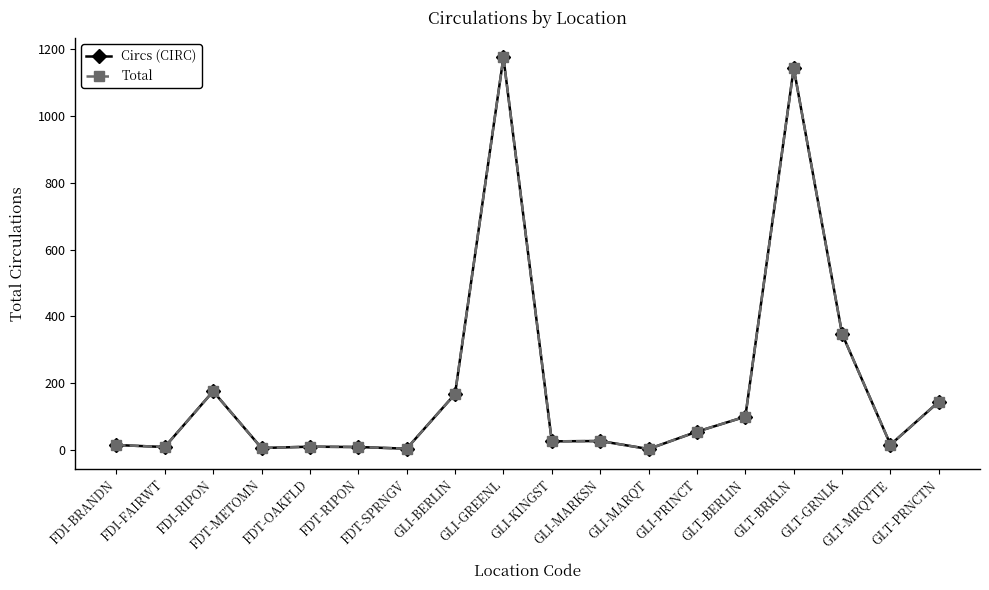

What is the minimum value for Circs (CIRC)?

2